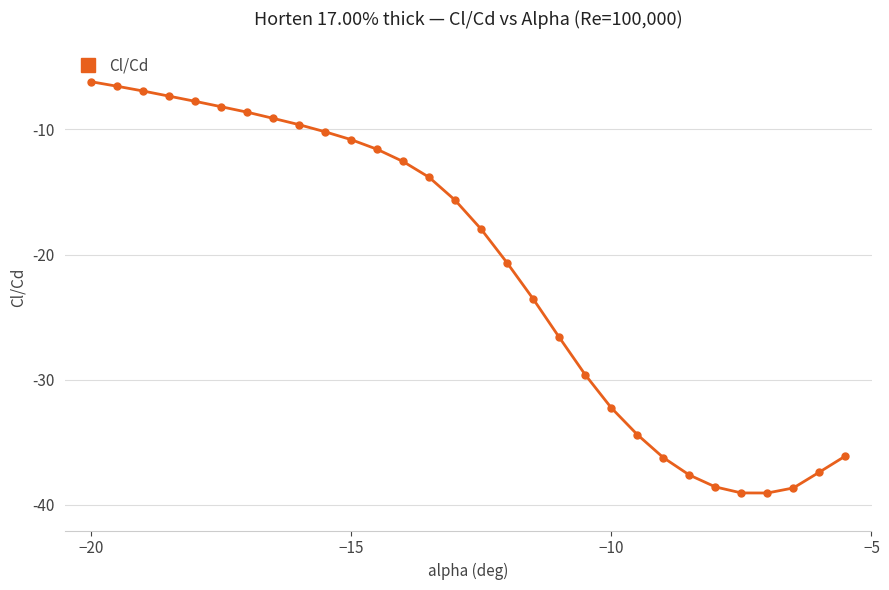

How many data points are above -15?

14